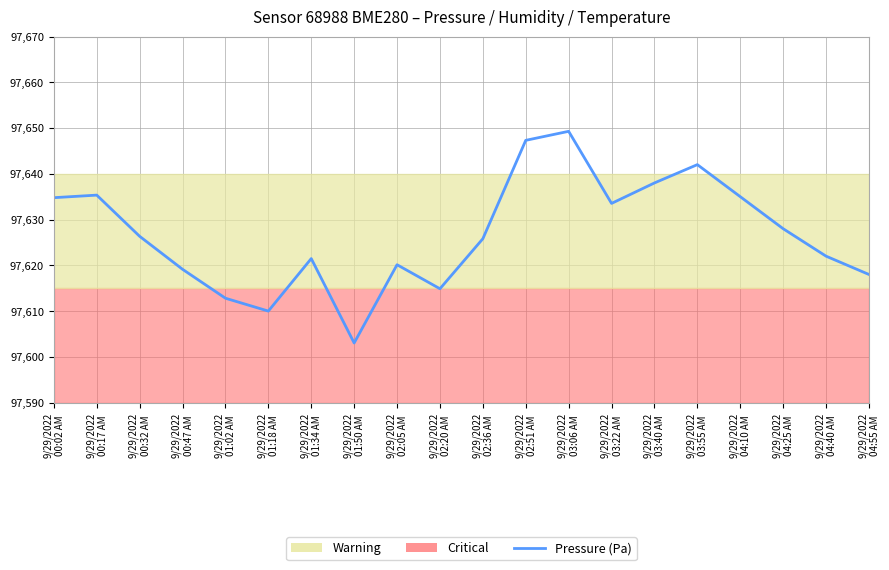

Which has a higher value, 9/29/2022
00:02 AM or 9/29/2022
02:20 AM?

9/29/2022
00:02 AM